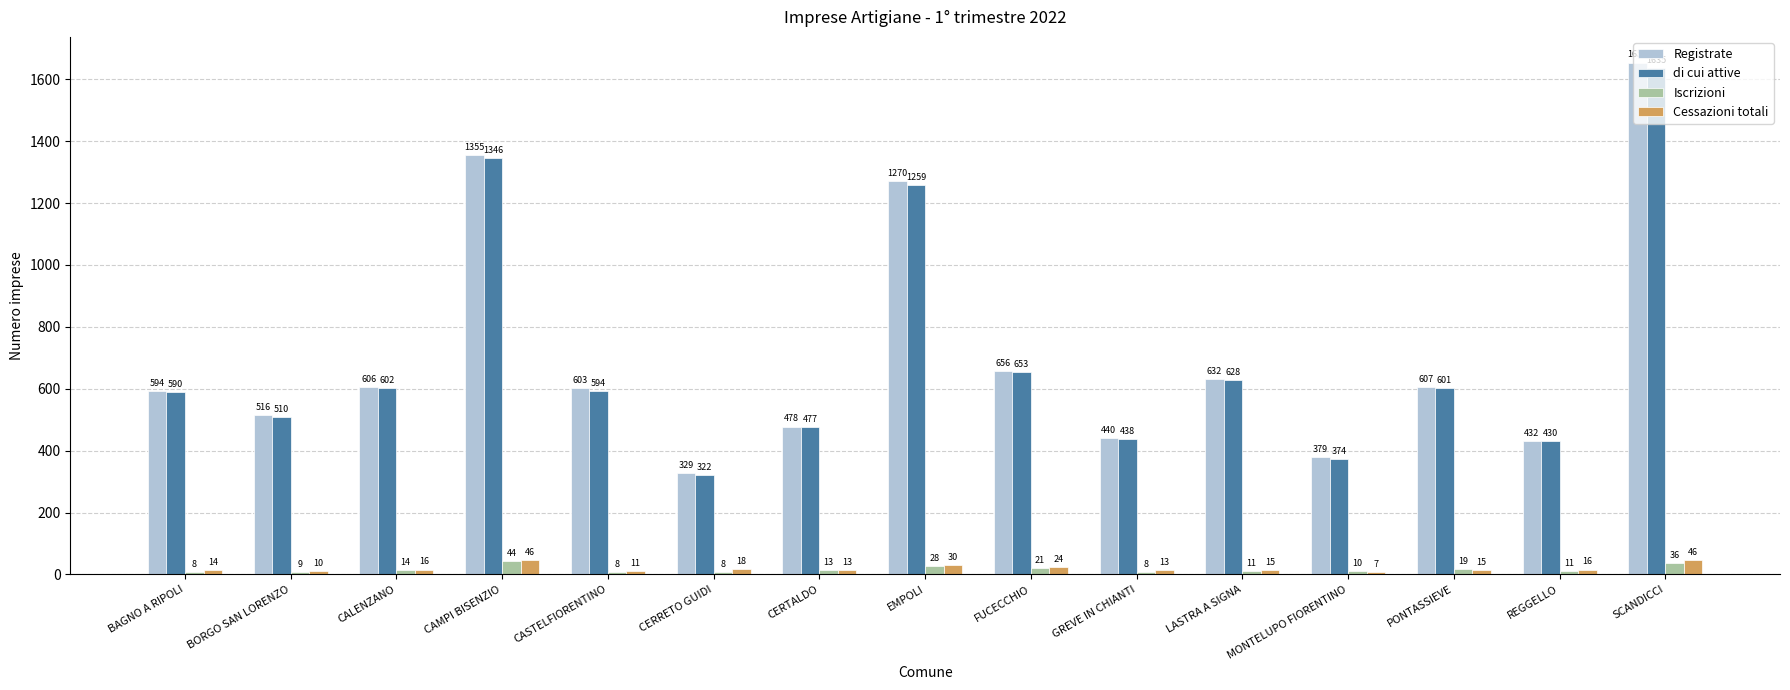

Count the number of categories in the chart.

15